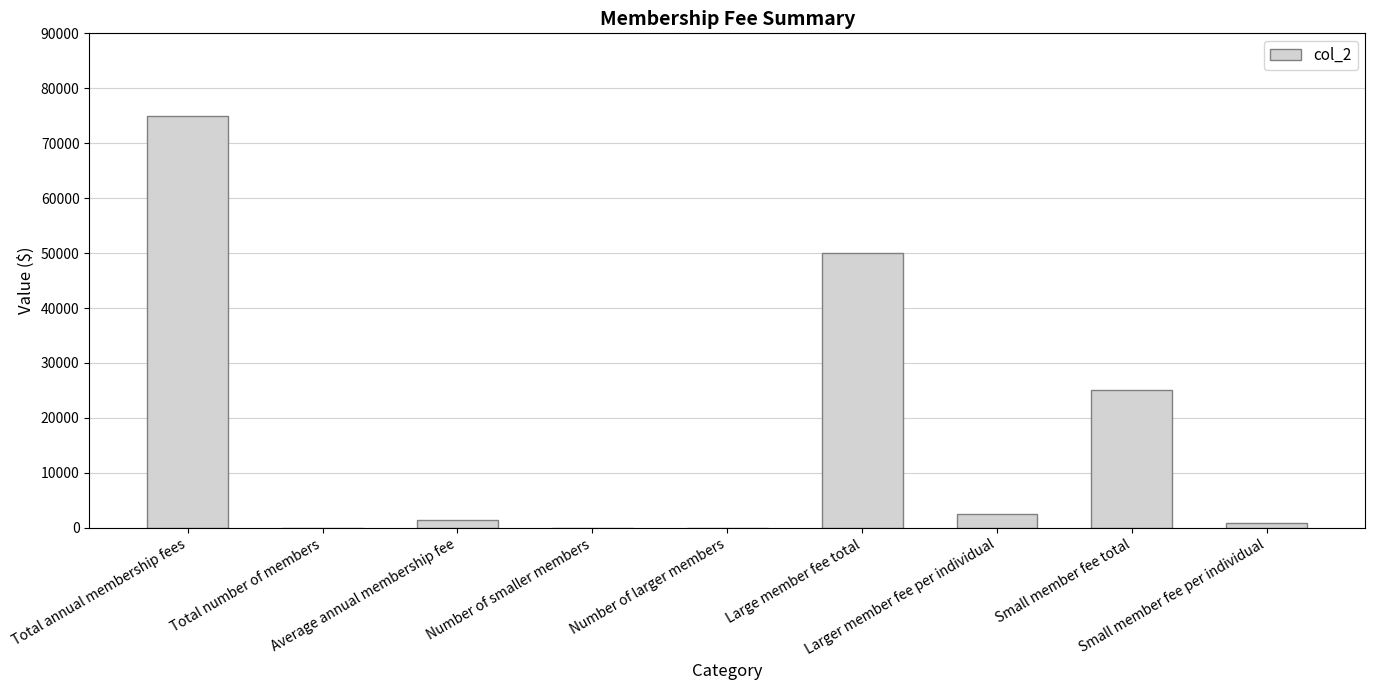

What is the maximum value shown in the chart?

75000.0